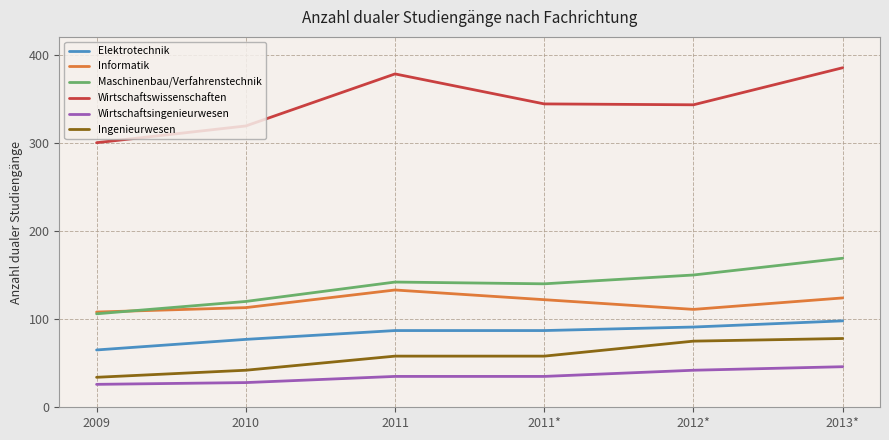

True or false: Wirtschaftsingenieurwesen and Maschinenbau/Verfahrenstechnik cross at least once.

False